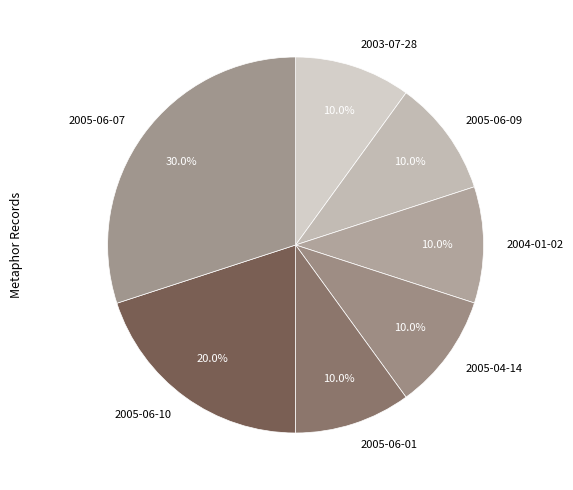

Is it true that 2005-06-01 is 1% of the pie?

False